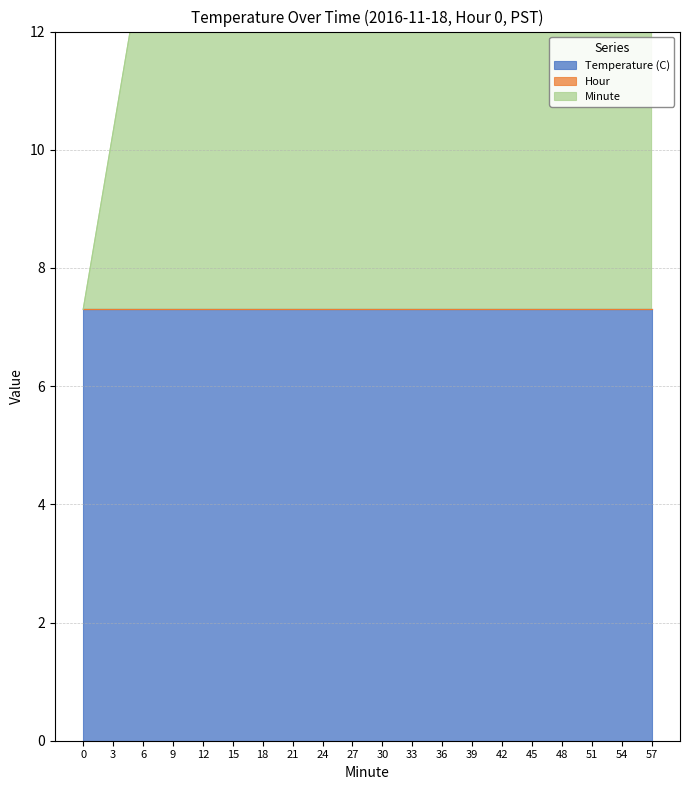

Between 9 and 15, which is larger?

9